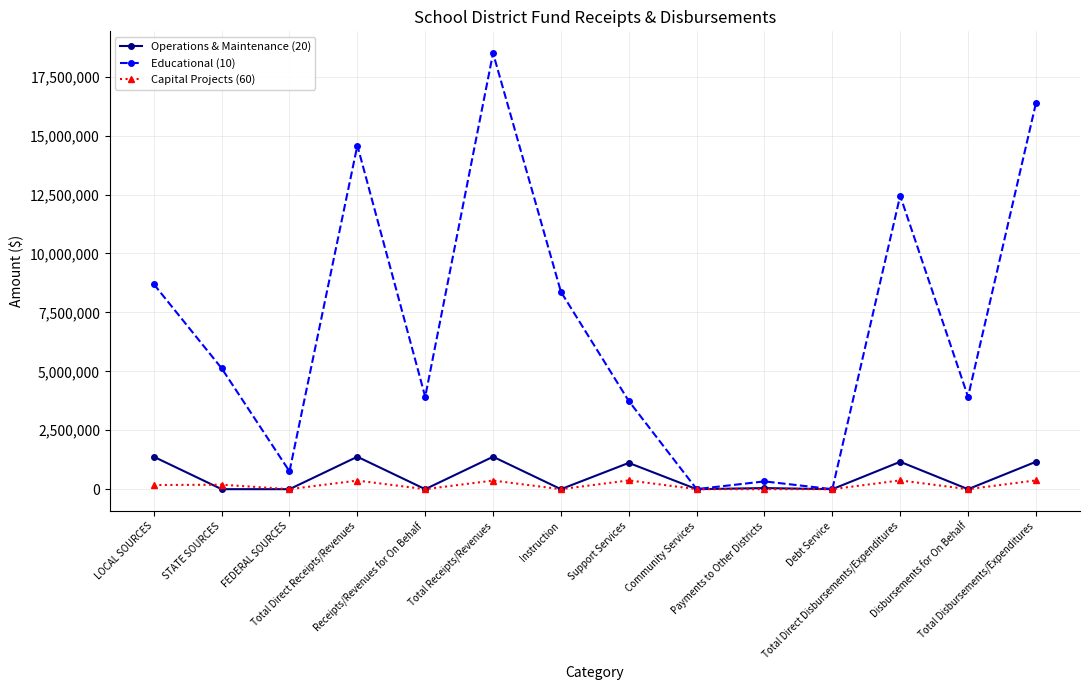

True or false: Operations & Maintenance (20) has more than 2 interior local peaks.

True